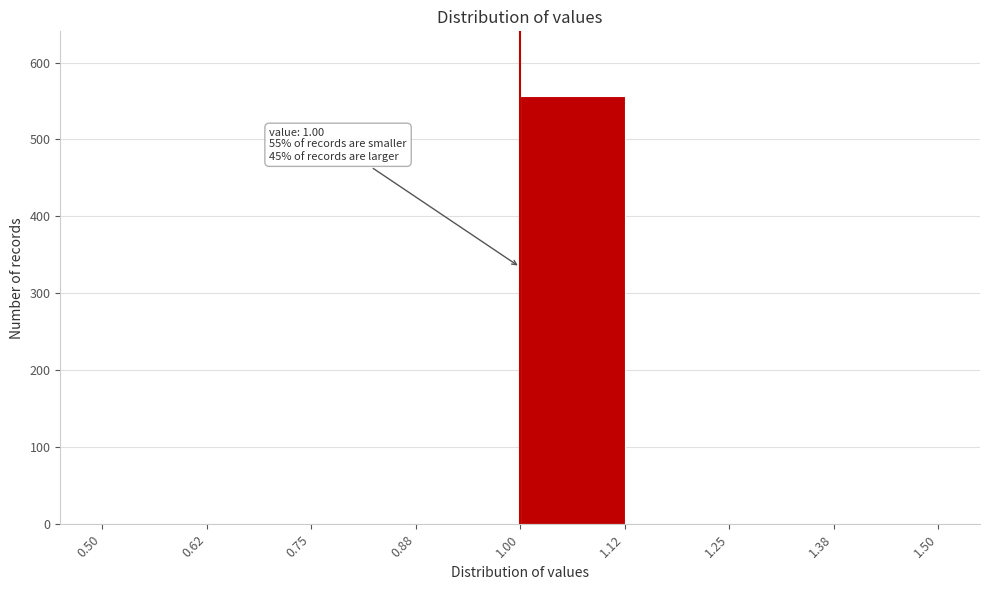

Over which range of the x-axis is the bar tallest?

1.00 to 1.12